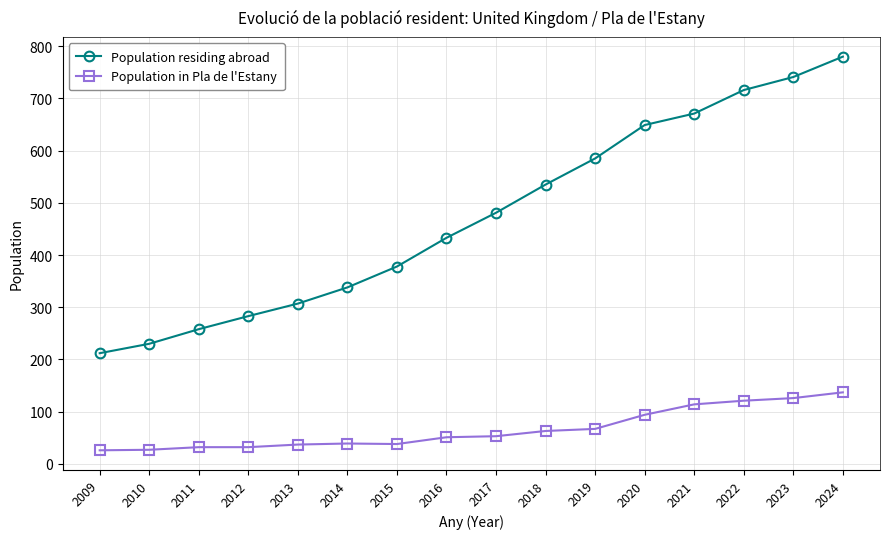

True or false: Population in Pla de l'Estany and Population residing abroad cross at least once.

False